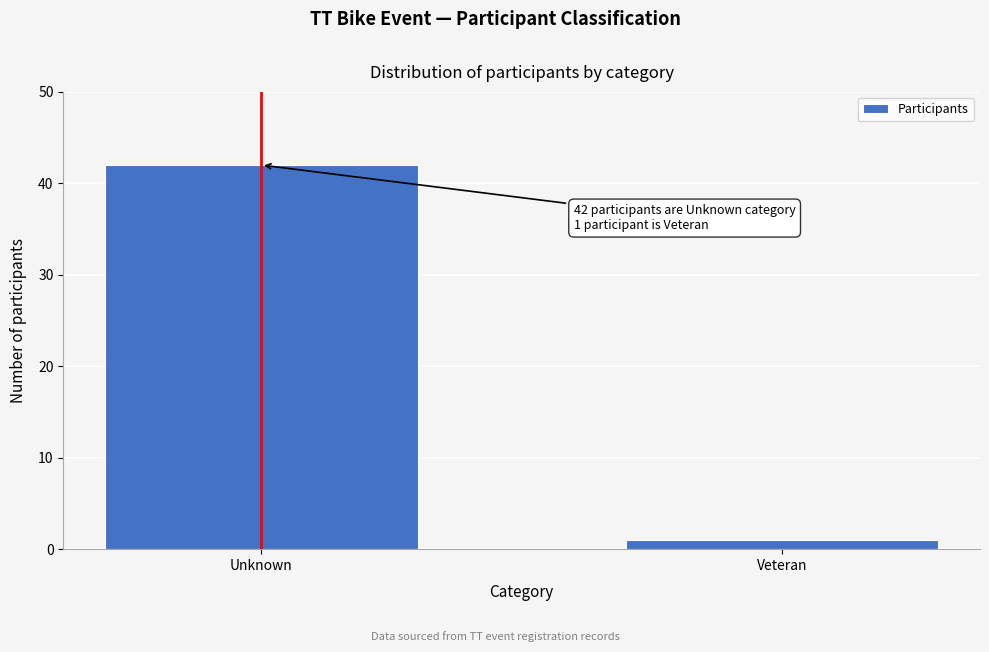

Reading left to right, list all the values displayed in this chart.

Unknown=42	Veteran=1